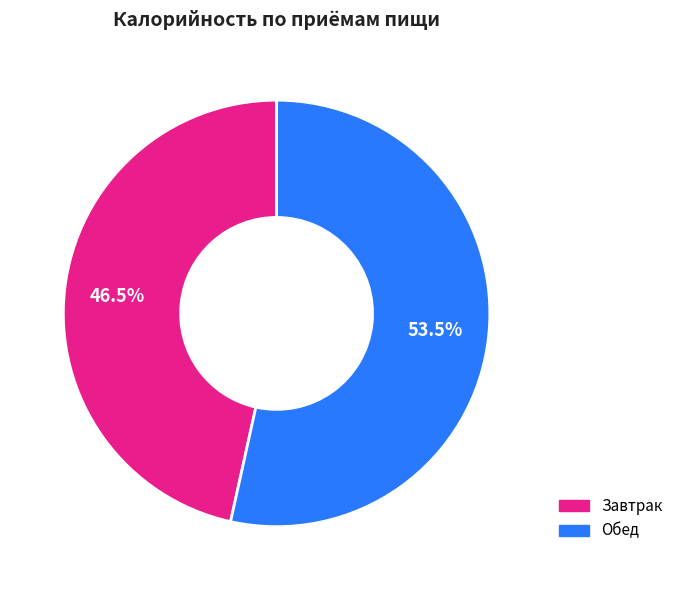

Rank the categories by value from lowest to highest.

Завтрак, Обед